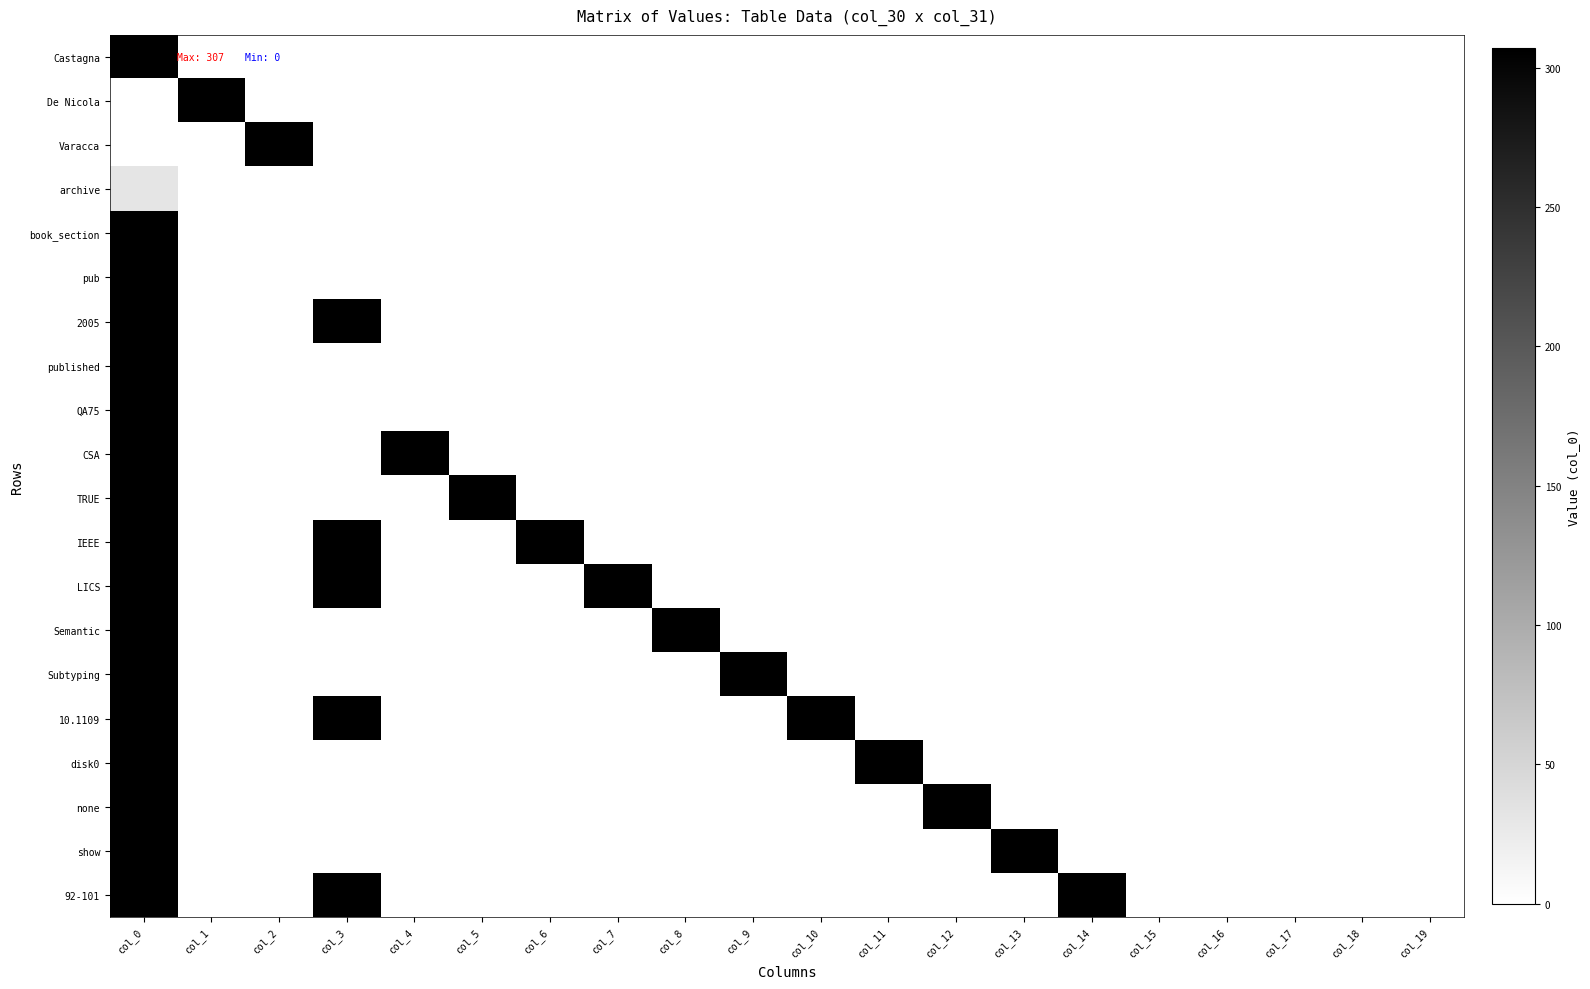

What is the maximum value shown in the chart?

307